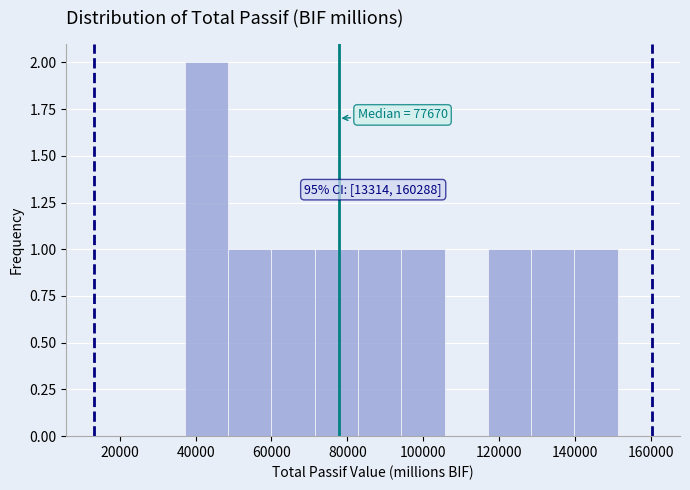

Over which range of the x-axis is the bar tallest?

38000 to 48000